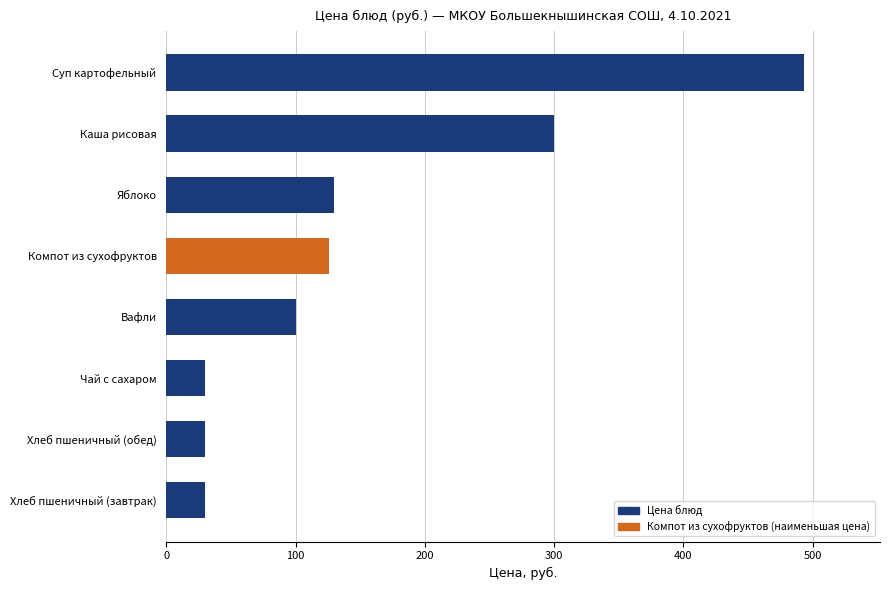

Reading top to bottom, extract all data points from this chart.

Суп картофельный=493.0	Каша рисовая=300.0	Яблоко=130.0	Компот из сухофруктов=126.2	Вафли=100.0	Чай с сахаром=30.0	Хлеб пшеничный (обед)=30.0	Хлеб пшеничный (завтрак)=30.0